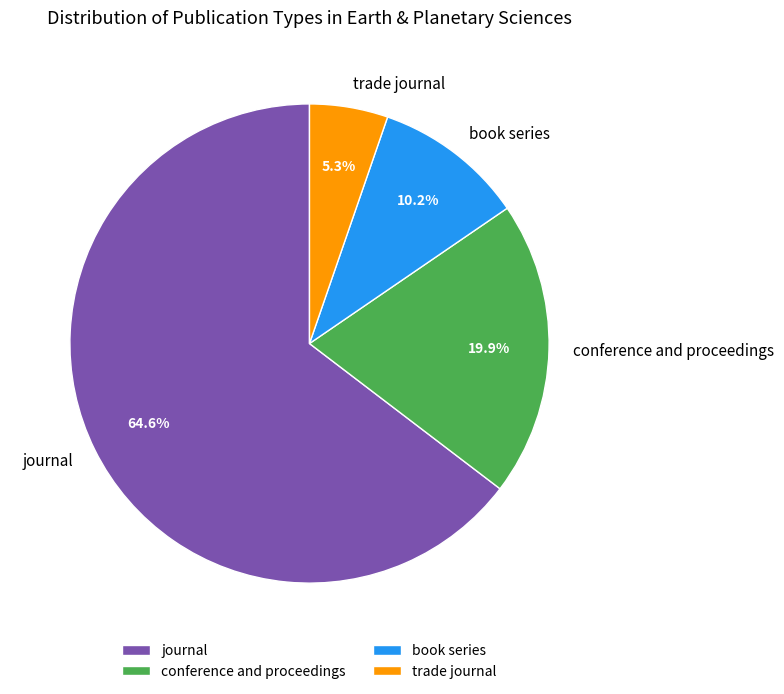

To the nearest percent, what percentage of the pie is journal?

65%